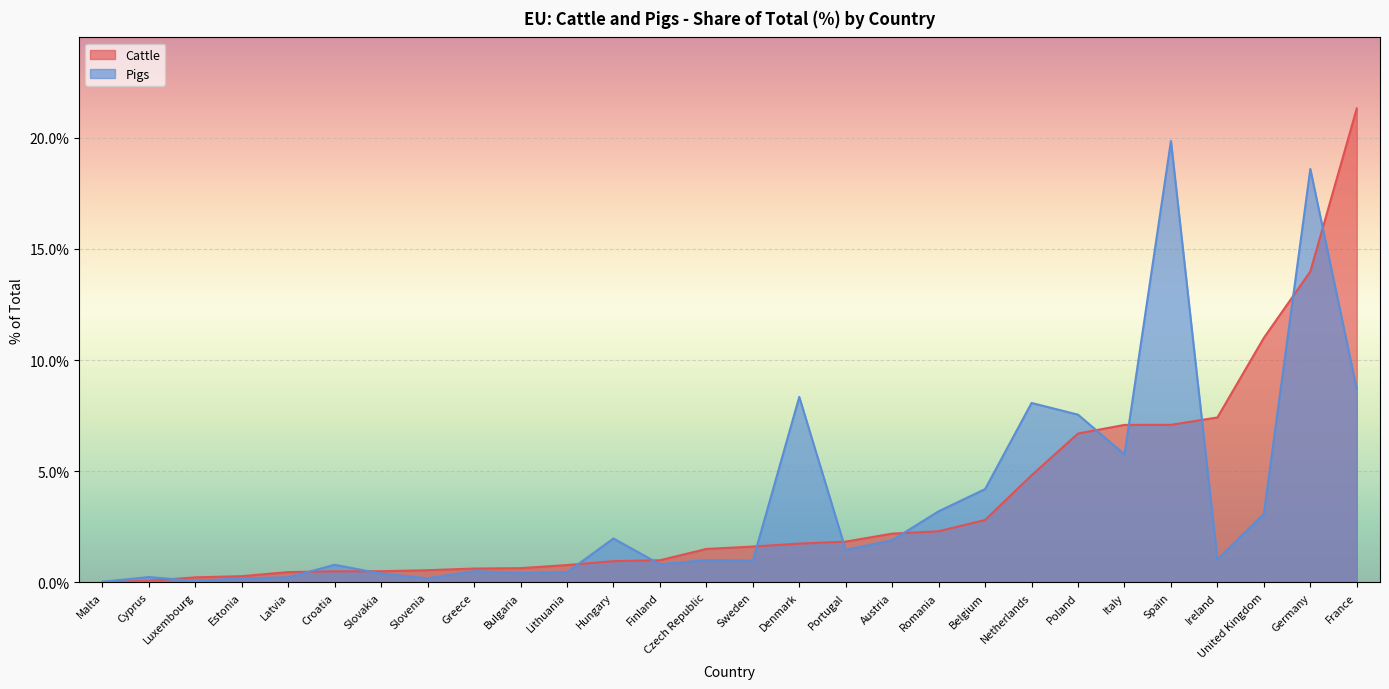

At Malta, list the series in order from largest to smallest.

Pigs, Cattle